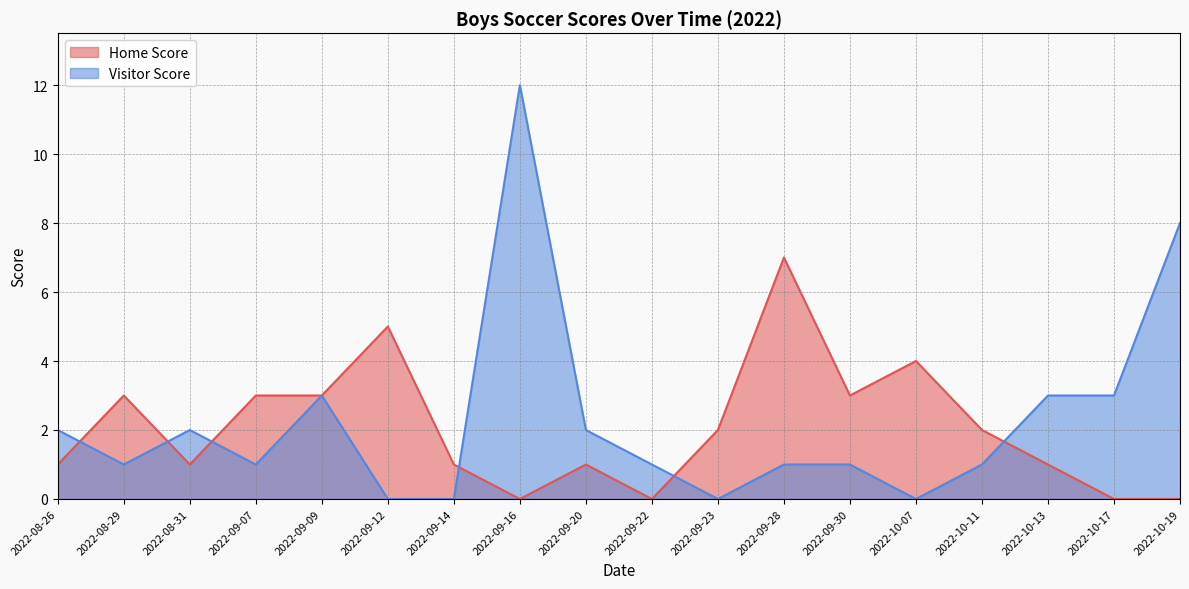

List the labels in order of Visitor Score value, smallest first.

2022-09-12, 2022-09-14, 2022-09-23, 2022-10-07, 2022-08-29, 2022-09-07, 2022-09-22, 2022-09-28, 2022-09-30, 2022-10-11, 2022-08-26, 2022-08-31, 2022-09-20, 2022-09-09, 2022-10-13, 2022-10-17, 2022-10-19, 2022-09-16